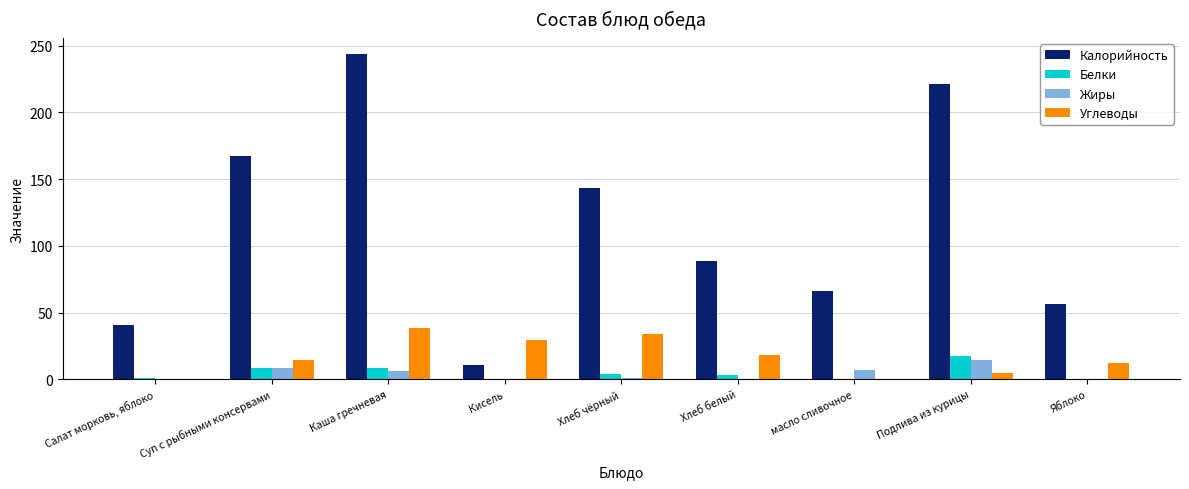

Which series changed the most between Кисель and масло сливочное?

Калорийность